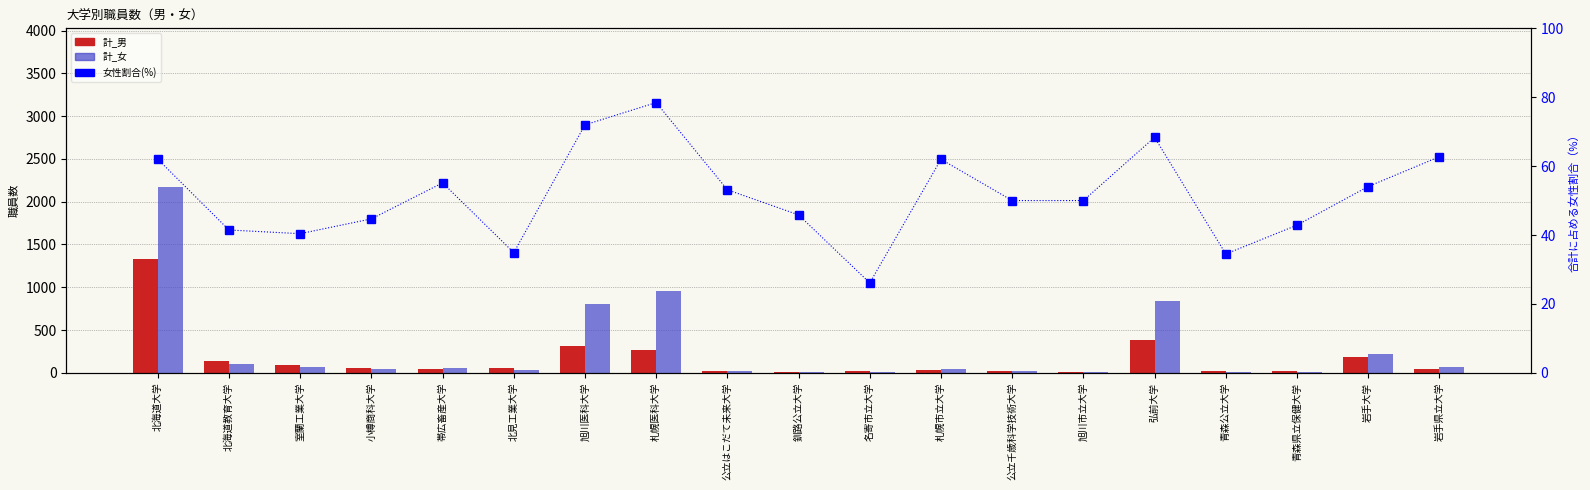

How many bars are there in total?

57